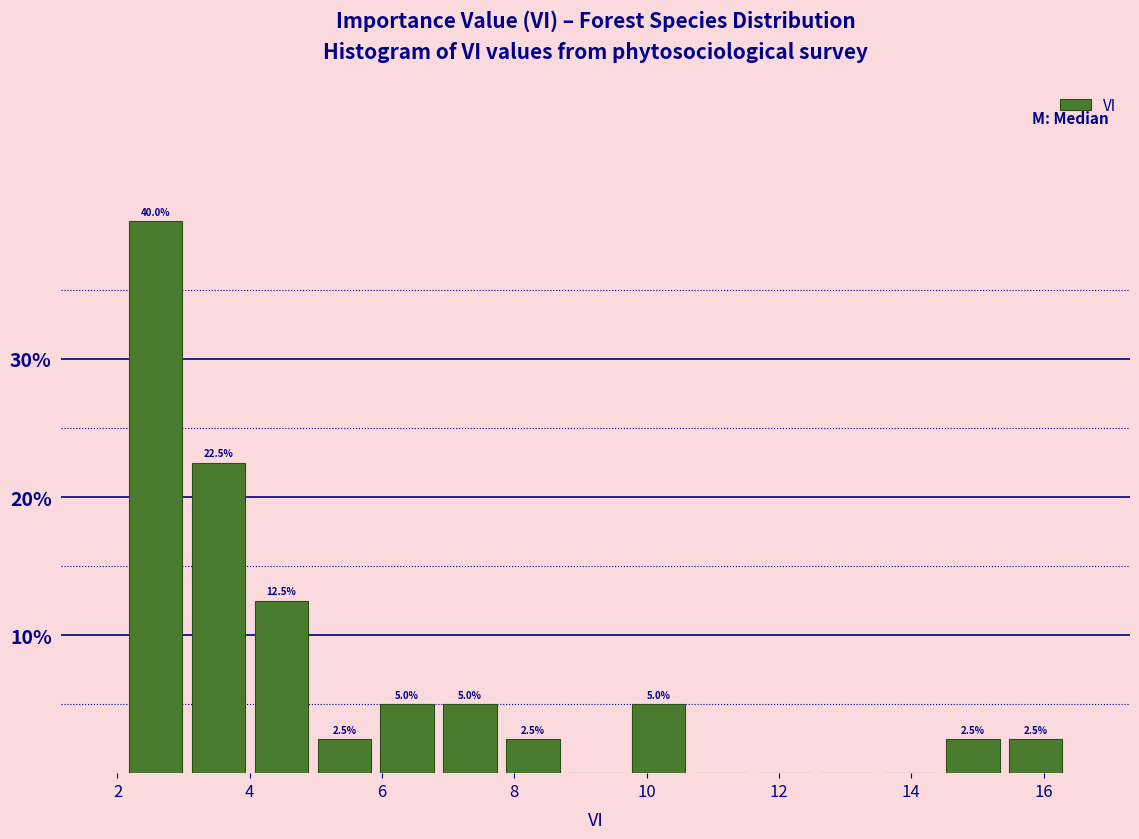

Over which range of the x-axis is the bar tallest?

2.2 to 3.0